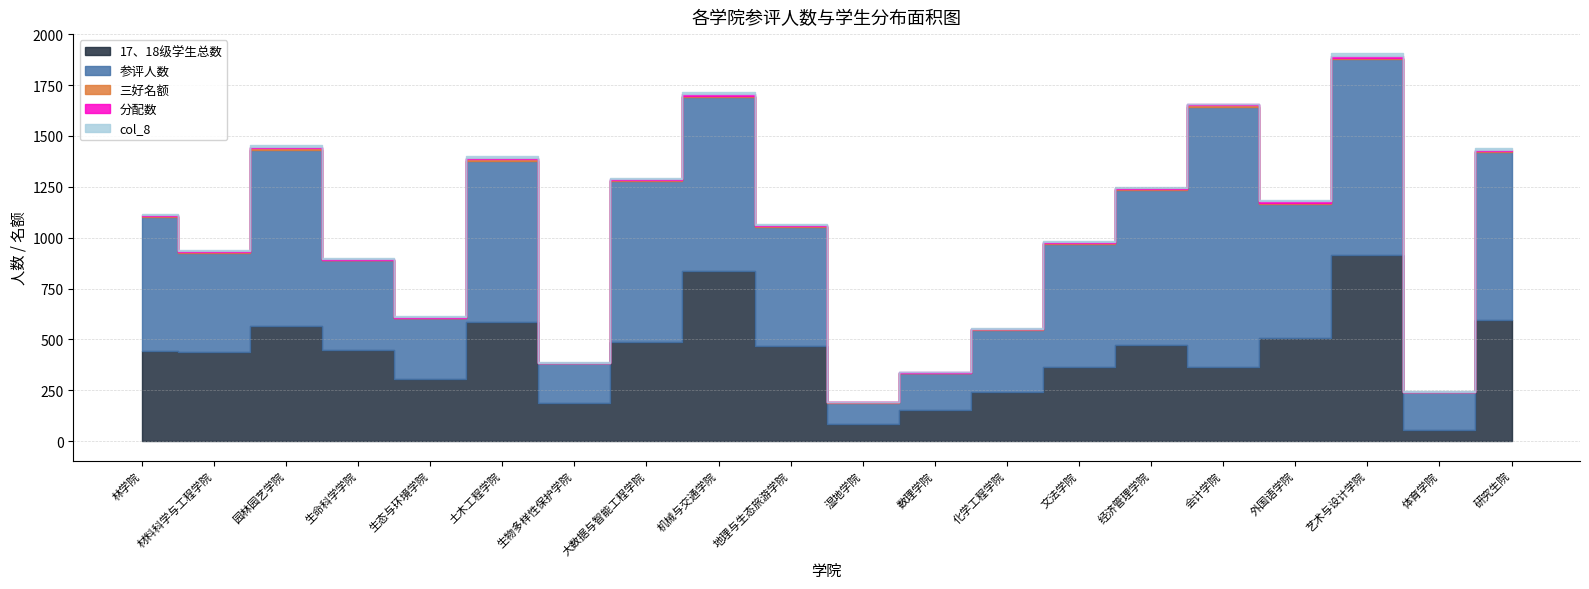

What is the label of the 18th point from the right?

园林园艺学院